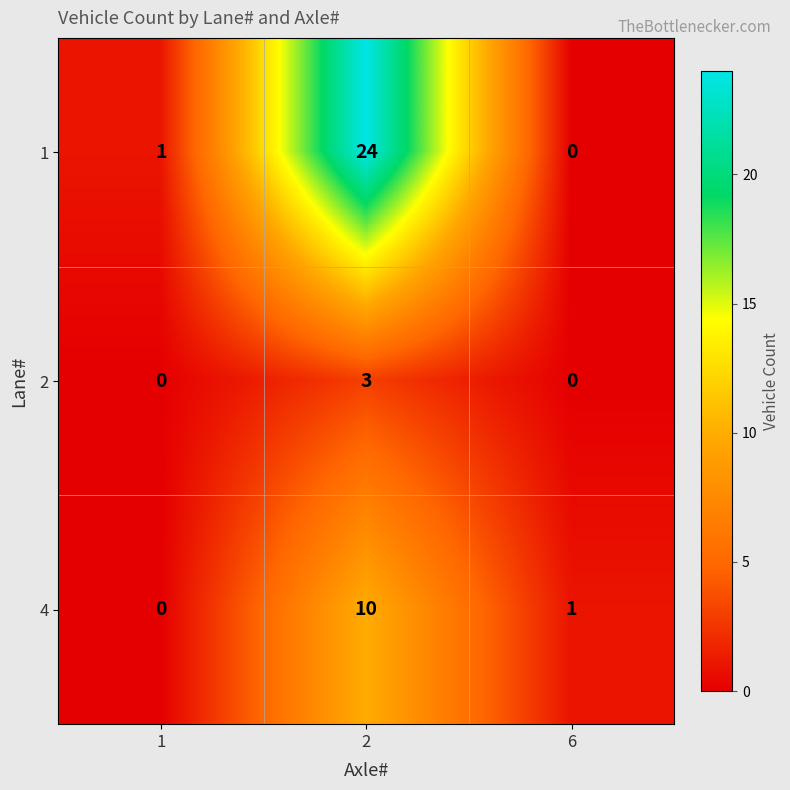

Rank the series by their average value, from highest to lowest.

1, 4, 2